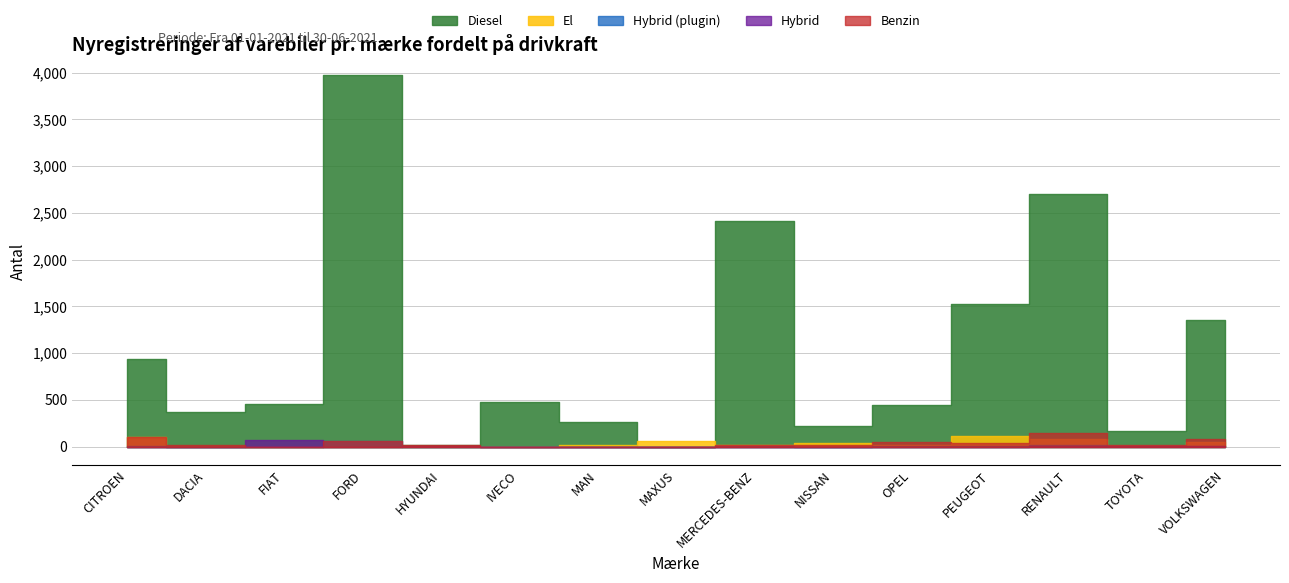

Is it true that El equals 156 at CITROEN?

False